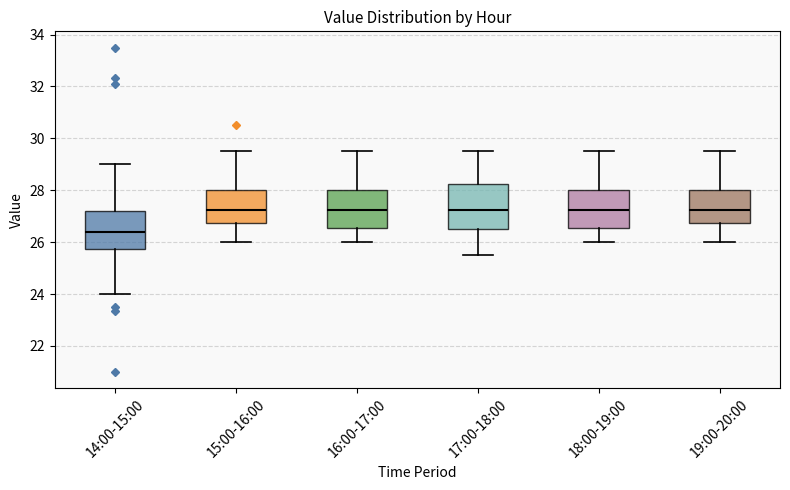

Where does the upper whisker of the box for 18:00-19:00 end on the y-axis? The values are not printed on the chart, so give them approximately, as read against the axis.

29.6